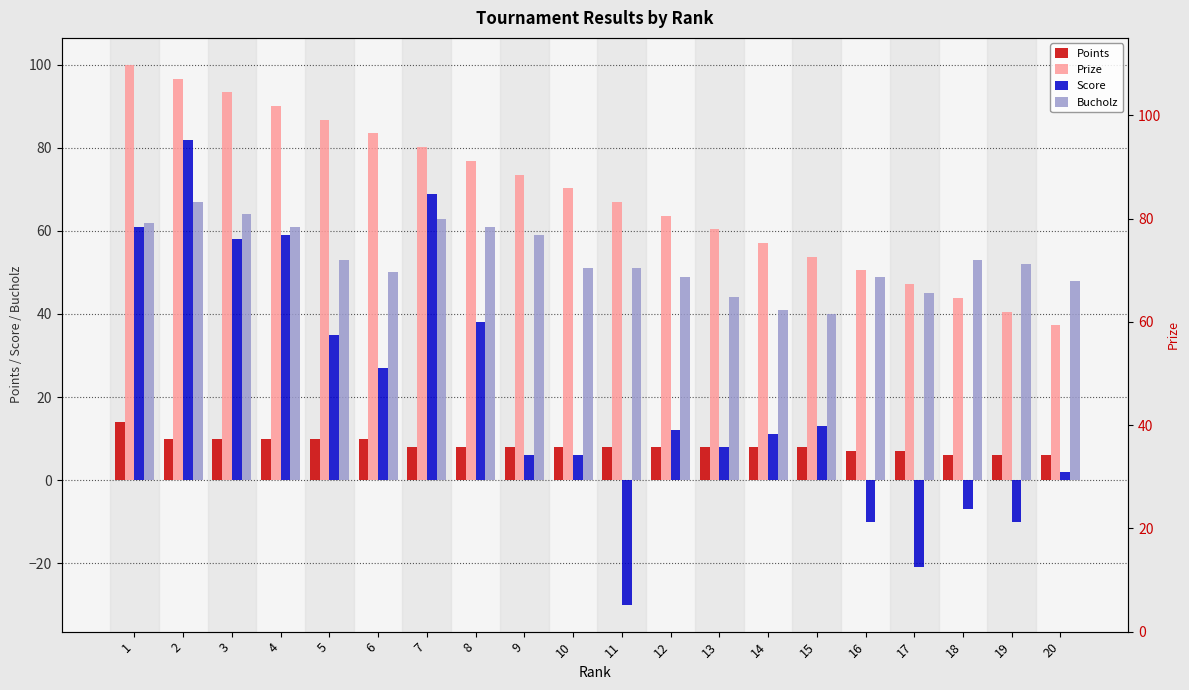

Count the number of categories in the chart.

20